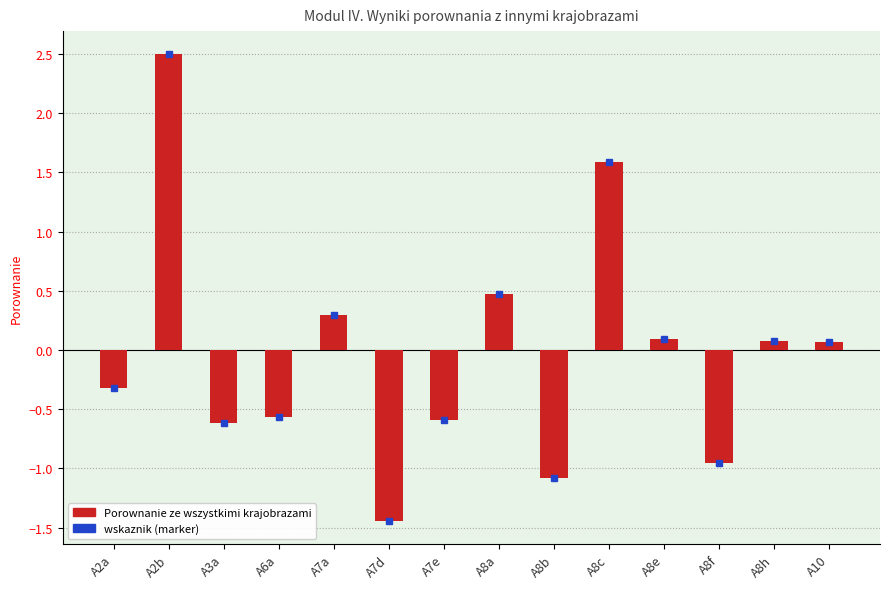

Are the bars horizontal?

No